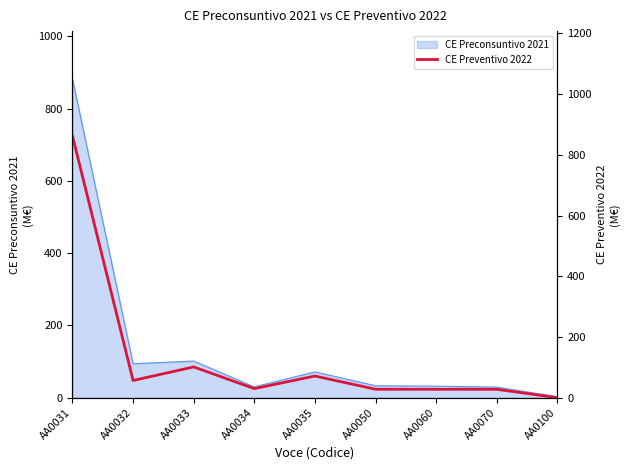

How many positive values are there?

8